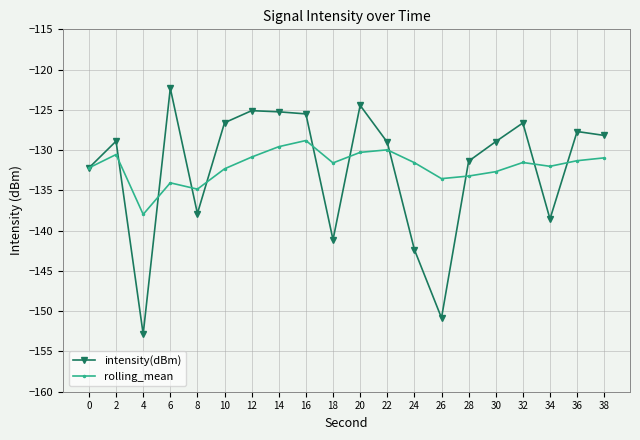

Does the chart display data point markers on the line(s)?

Yes